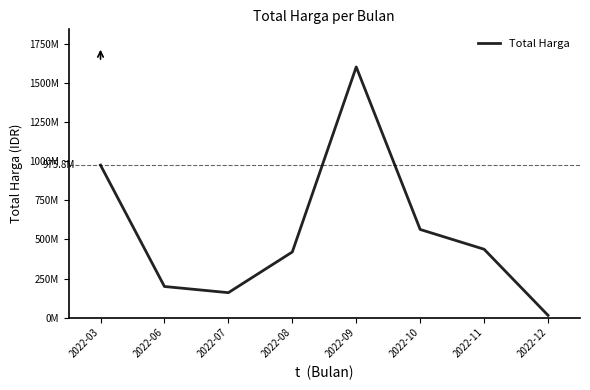

Reading left to right, what are all the values shown in this chart?

975830025	199200000	159750000	420075000	1604159000	564171150	437660000	14750000